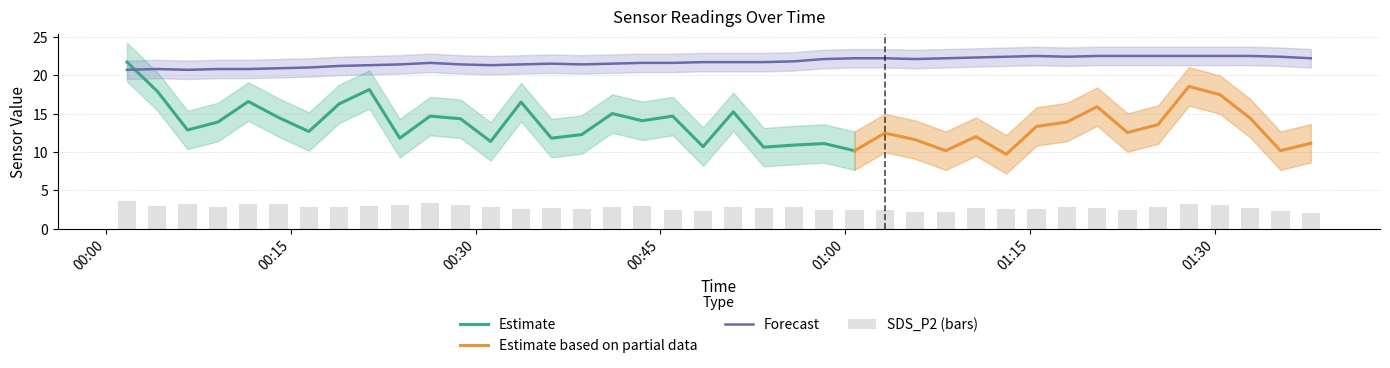

What is the lowest value of the SDS_P2 series?

2.1